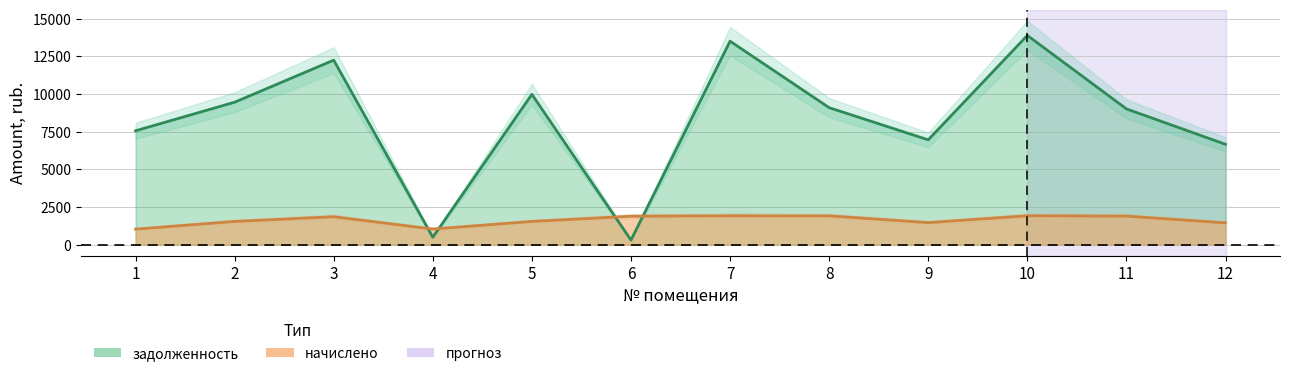

Where is the first local maximum for начислено?

3